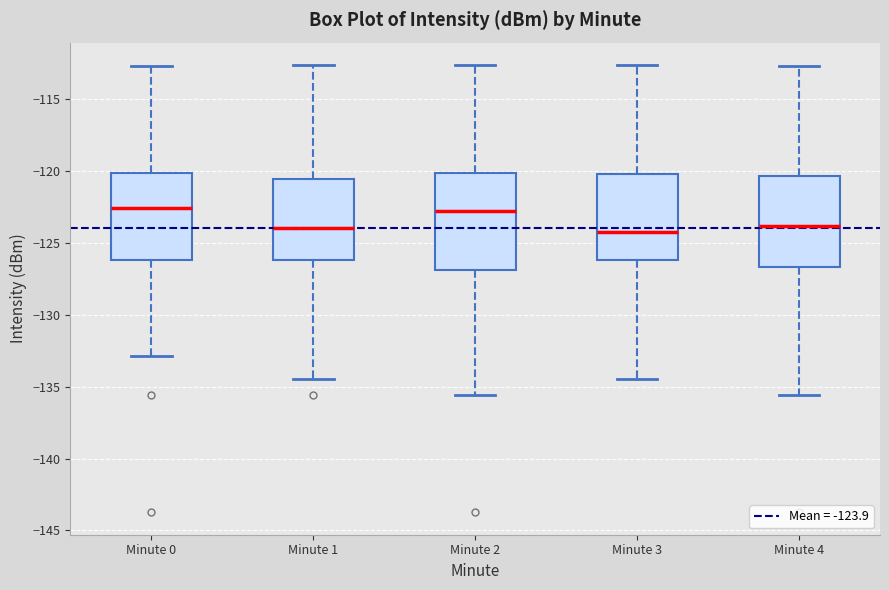

Reading left to right, read every box against the y-axis: the position of its median line, the range the box covers, and the ends of its whiskers. The values are not printed on the chart, so give them approximately, as read against the axis.

Minute 0: median -122.5, box -126.0 to -120.0, whiskers -133.0 to -112.5
Minute 1: median -124.0, box -126.0 to -120.5, whiskers -134.5 to -112.5
Minute 2: median -123.0, box -127.0 to -120.0, whiskers -135.5 to -112.5
Minute 3: median -124.0, box -126.0 to -120.0, whiskers -134.5 to -112.5
Minute 4: median -124.0, box -126.5 to -120.5, whiskers -135.5 to -112.5